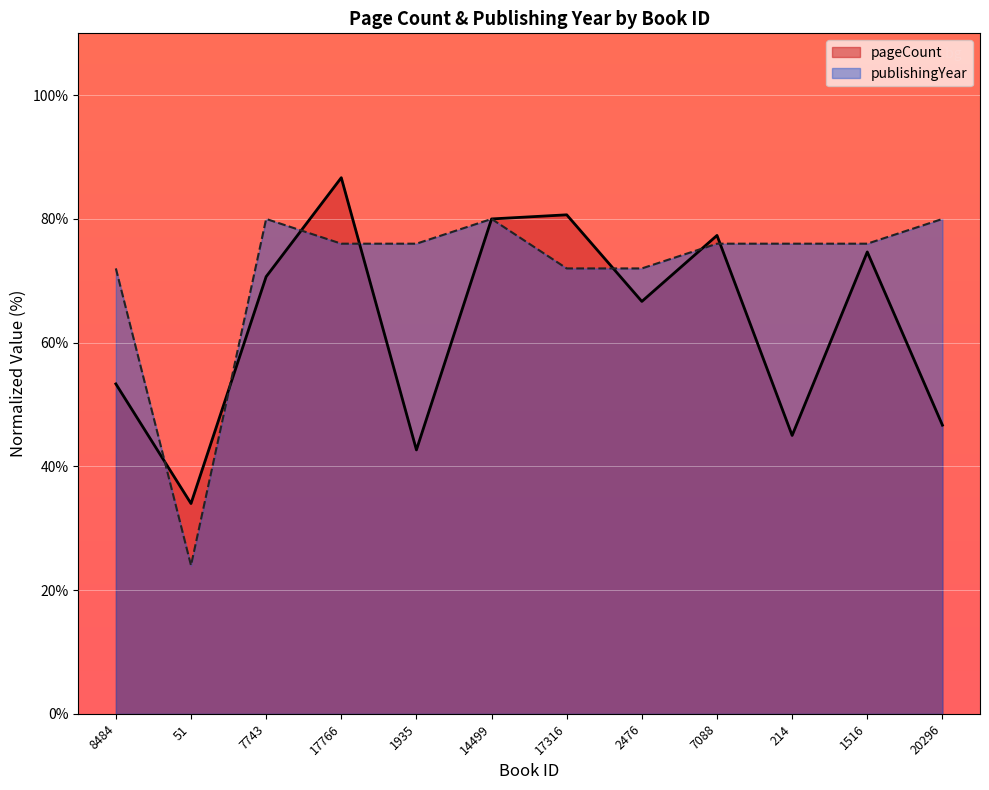

List the series in order of their peak value, highest first.

pageCount, publishingYear